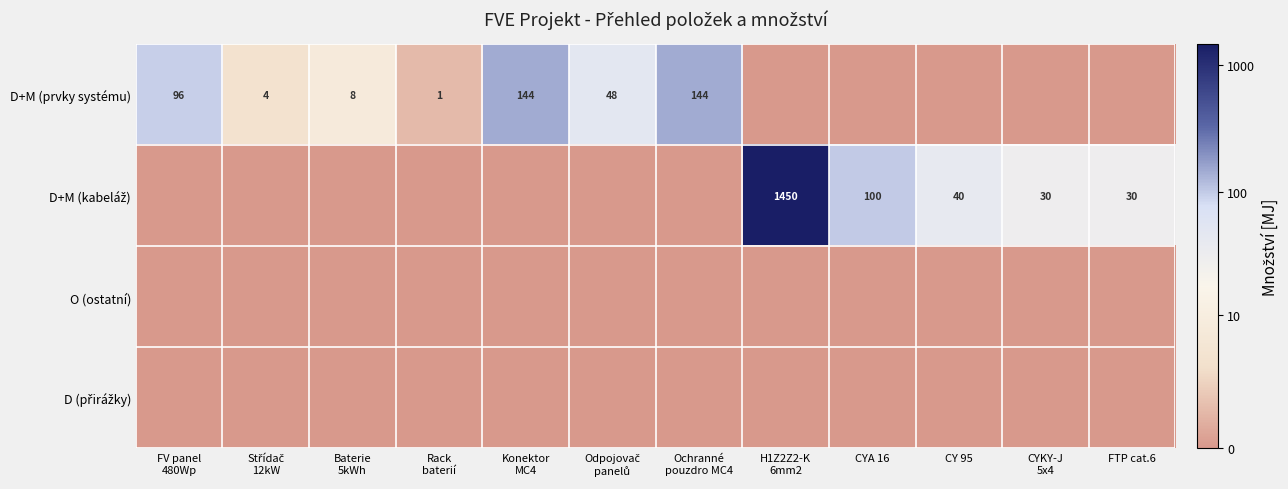

Which category has the highest value in the D+M (prvky systému) series?

Konektor MC4